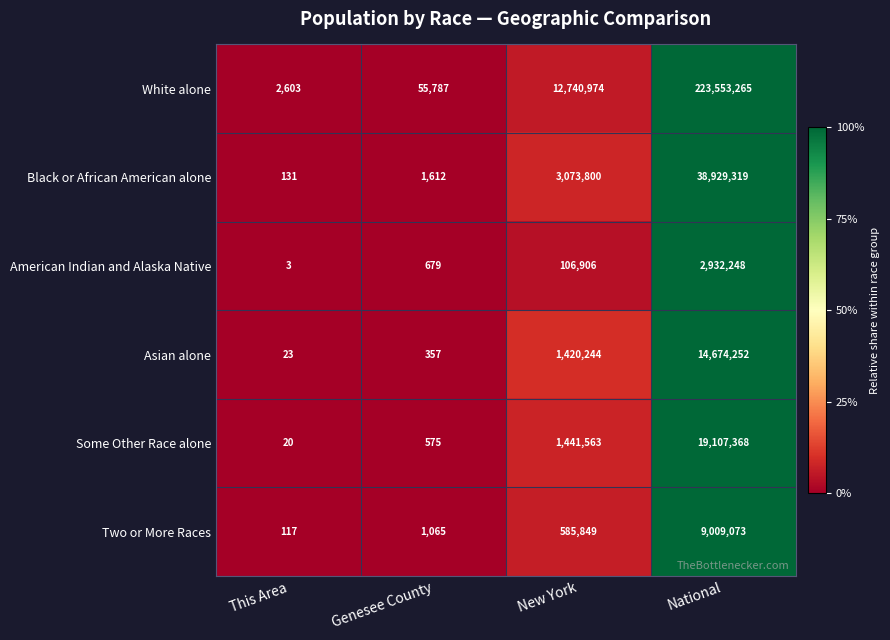

How many distinct data groups are displayed?

6